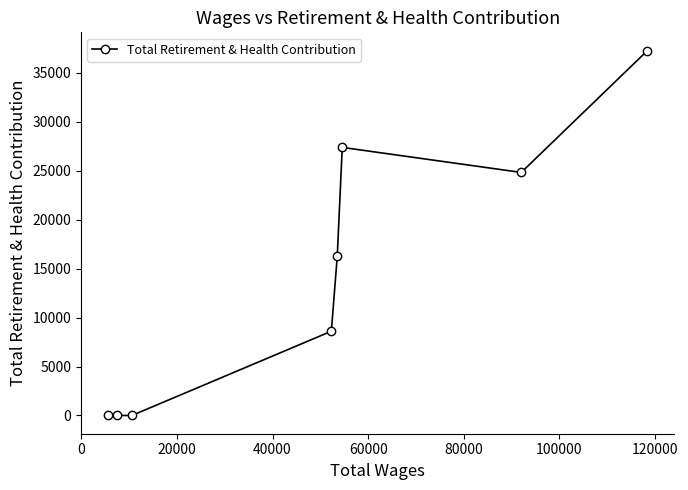

How many interior local peaks (higher than both neighbors) does the data have?

1